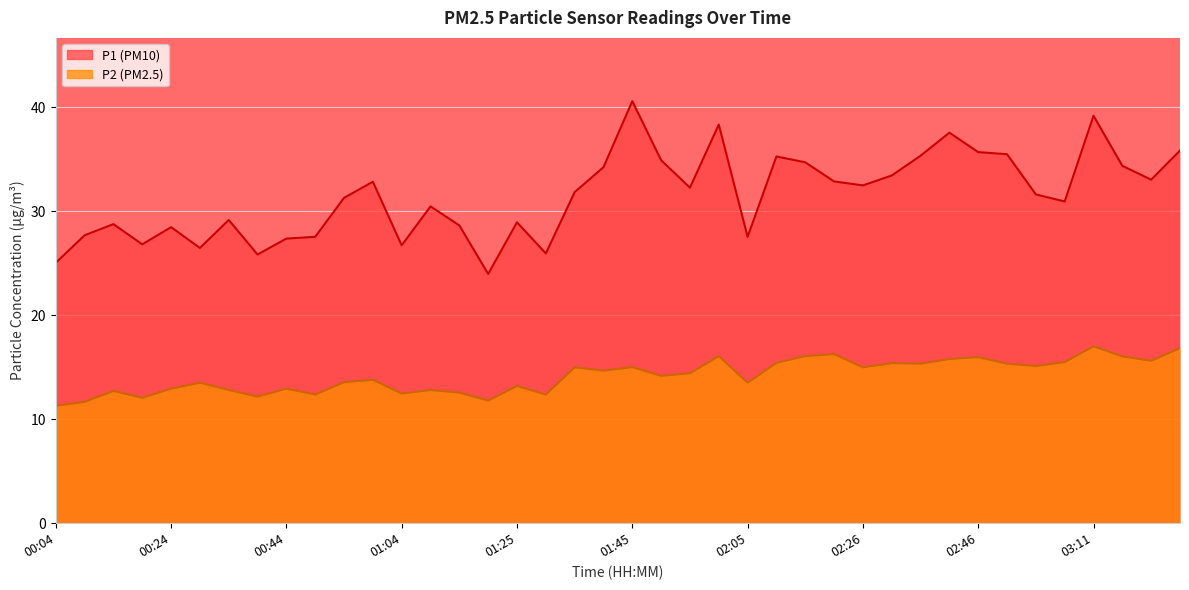

True or false: P2 has a value of 18.6 at 00:59.

False